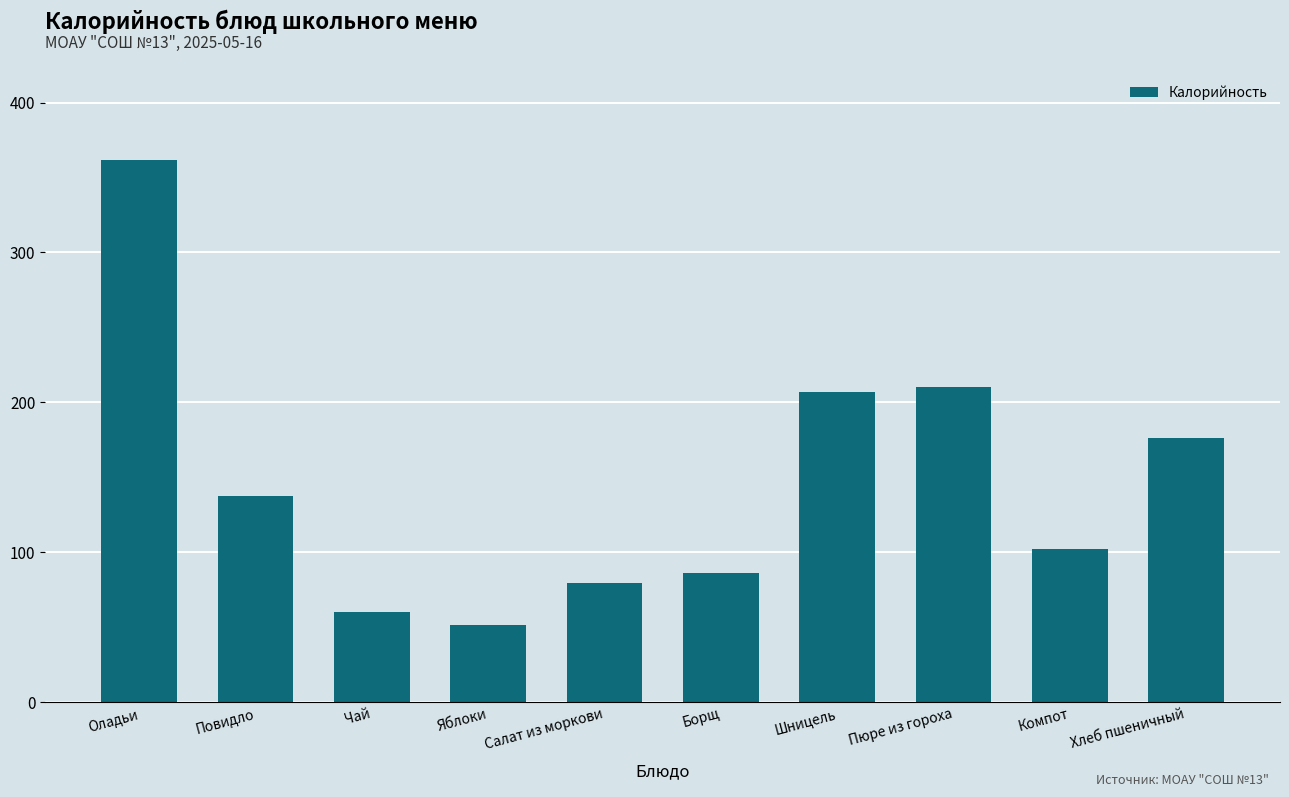

What is the smallest value displayed?

51.7